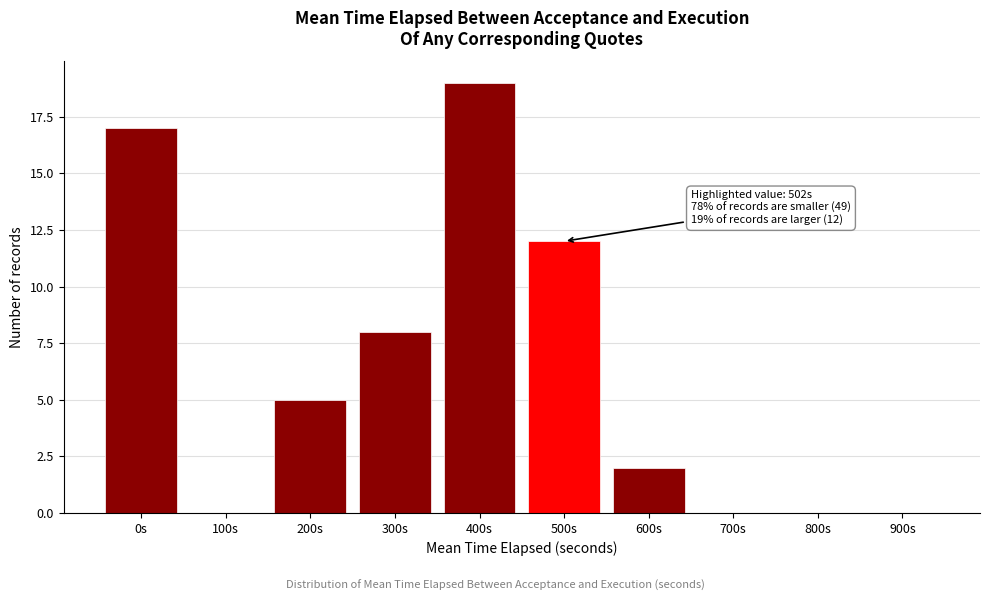

Reading left to right, transcribe all the data shown in this chart.

0s=17	100s=0	200s=5	300s=8	400s=19	500s=12	600s=2	700s=0	800s=0	900s=0